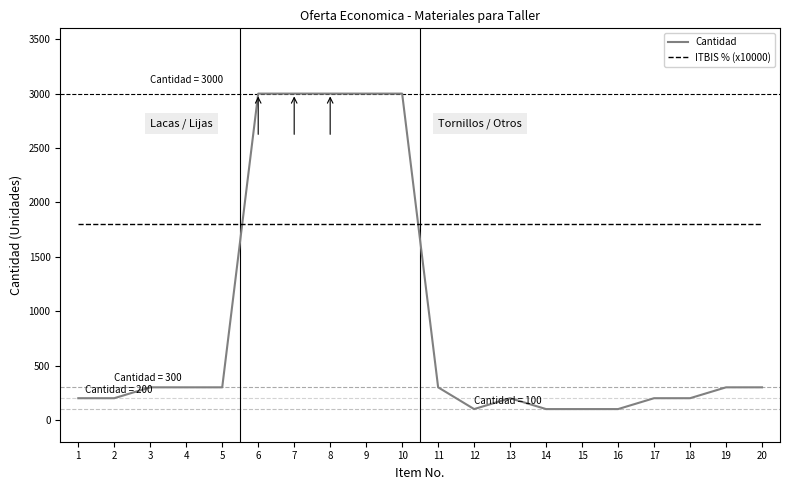

Reading right to left, what are all the values shown in this chart?

Cantidad: 300	300	200	200	100	100	100	200	100	300	3000	3000	3000	3000	3000	300	300	300	200	200
ITBIS % (x10000): 1800	1800	1800	1800	1800	1800	1800	1800	1800	1800	1800	1800	1800	1800	1800	1800	1800	1800	1800	1800